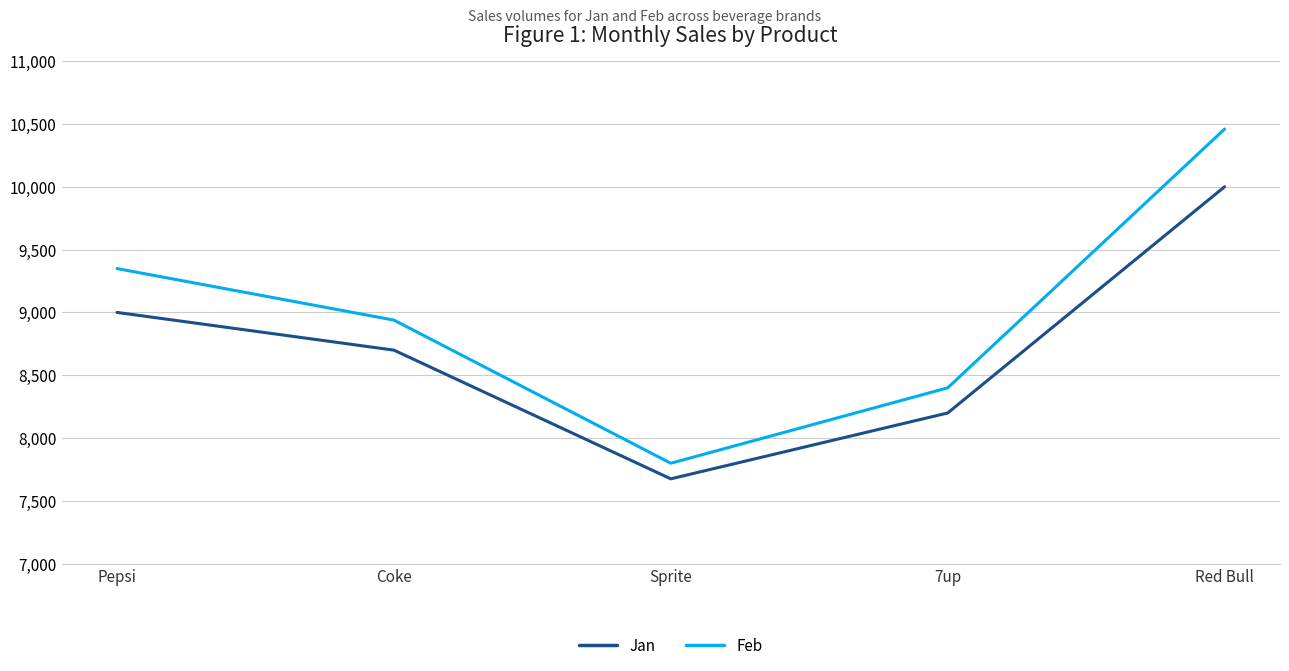

At Coke, list the series in order from largest to smallest.

Feb, Jan